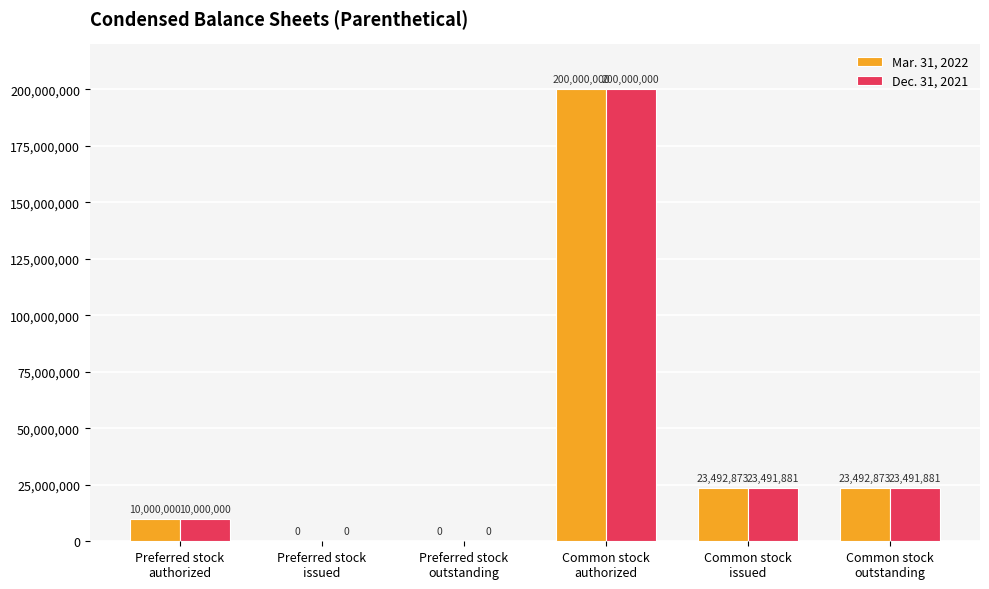

The value of Mar. 31, 2022 at Preferred stock
authorized is 10000000. True or false?

True